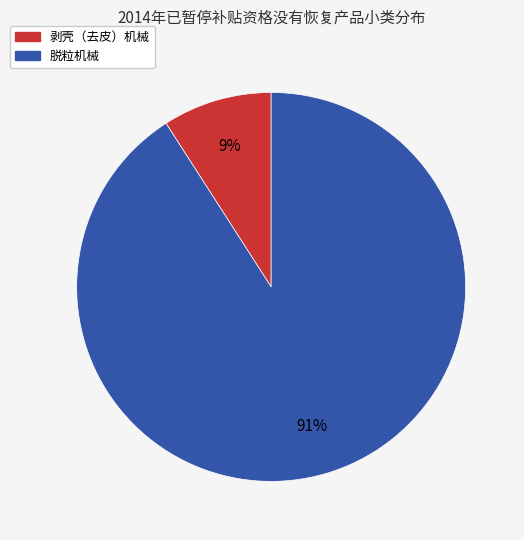

What is the largest slice in the pie chart?

脱粒机械